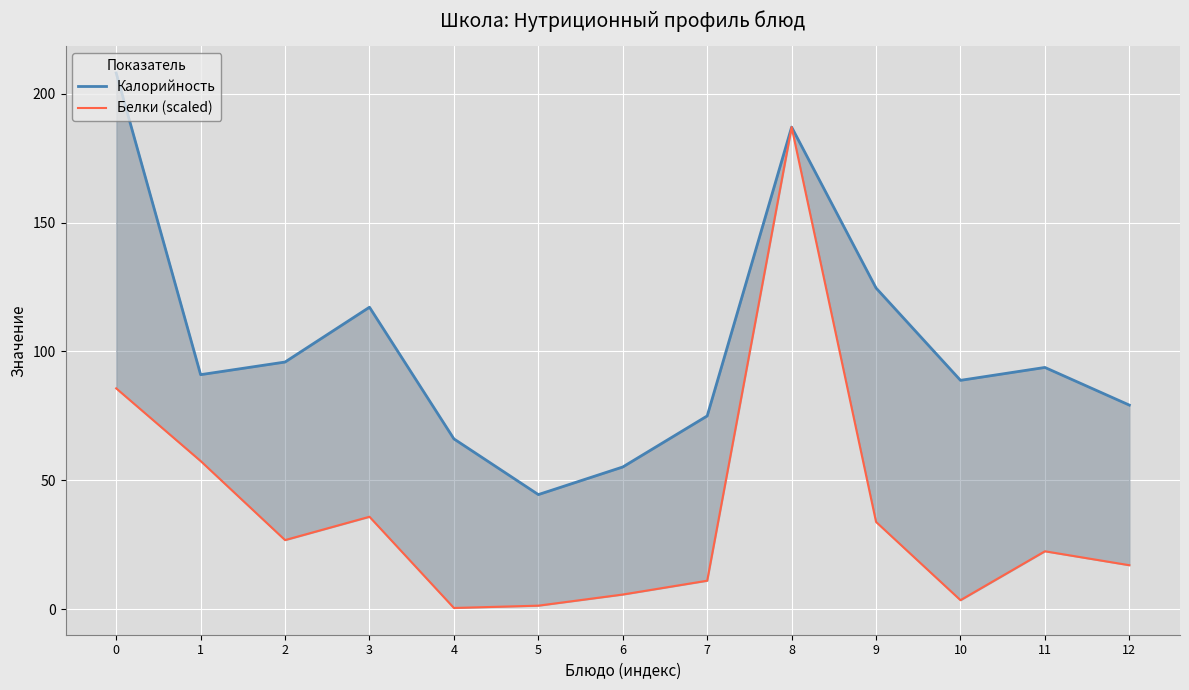

What are all the series names shown in the legend?

Калорийность, Белки (scaled)